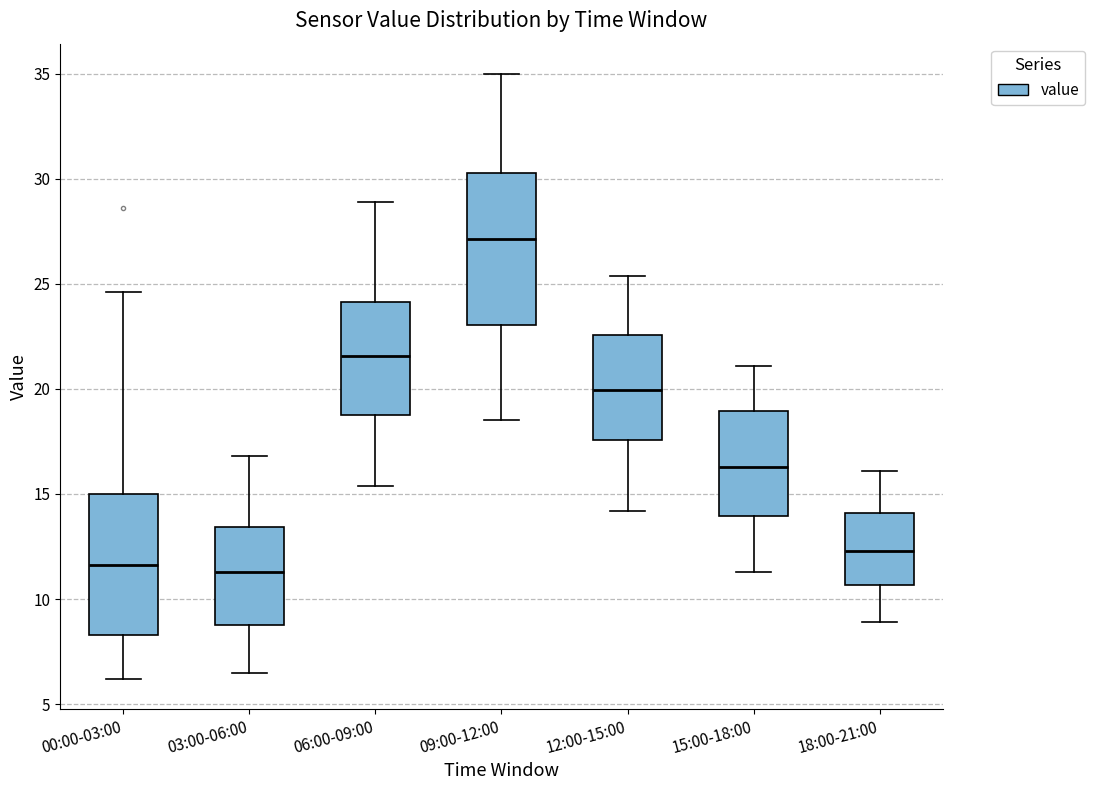

Which box is the tallest, from its lower edge to its upper edge?

09:00-12:00